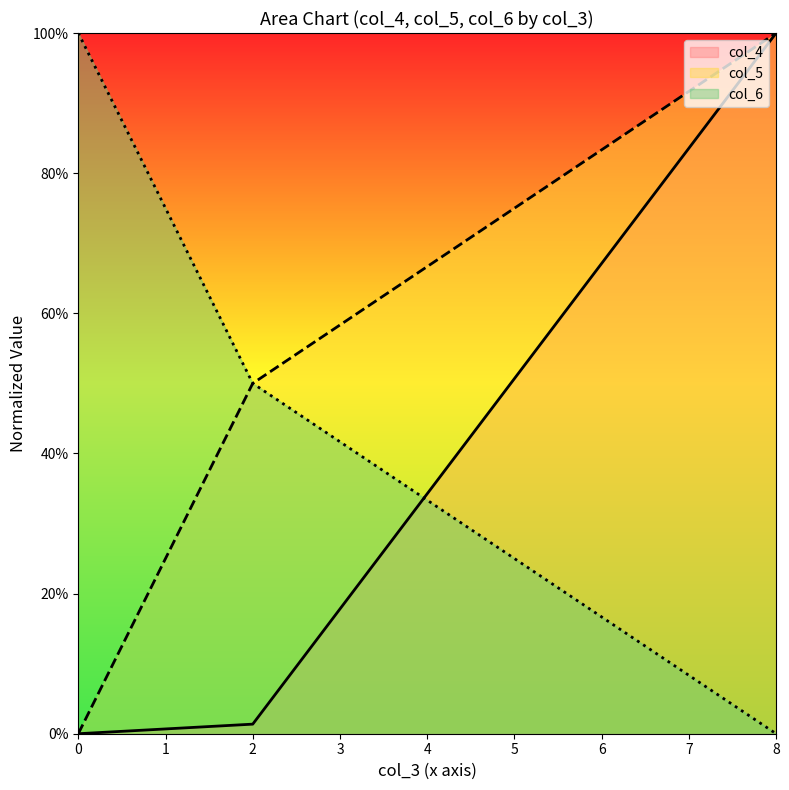

What are all the series names shown in the legend?

col_4, col_5, col_6